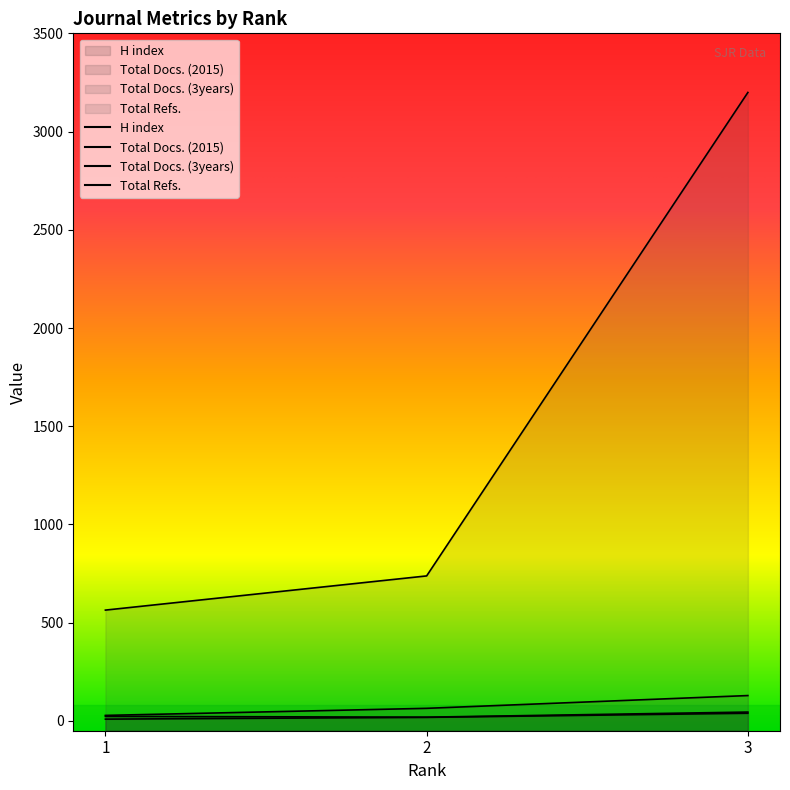

Is it true that Total Docs. (3years) equals 64 at 2?

True